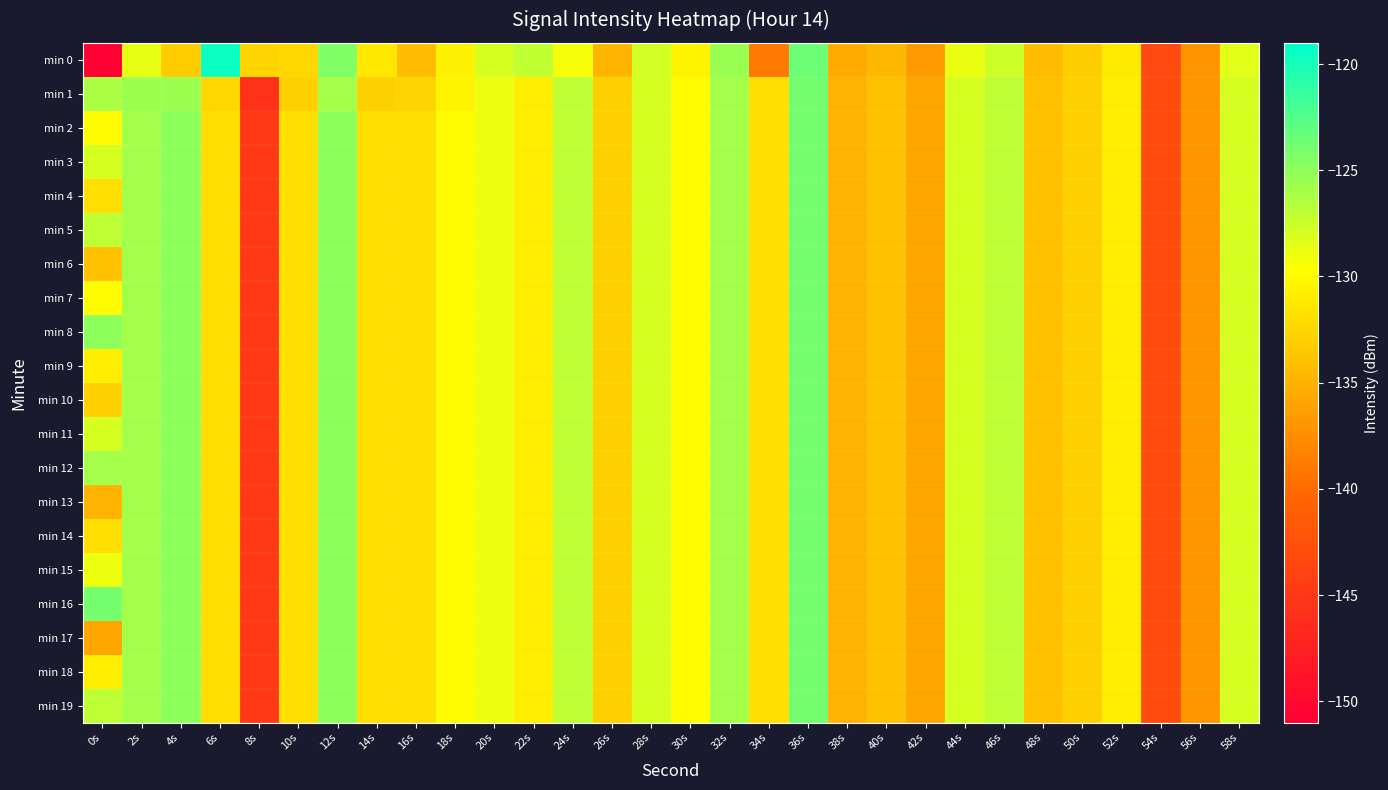

How many data points does each series have?

30